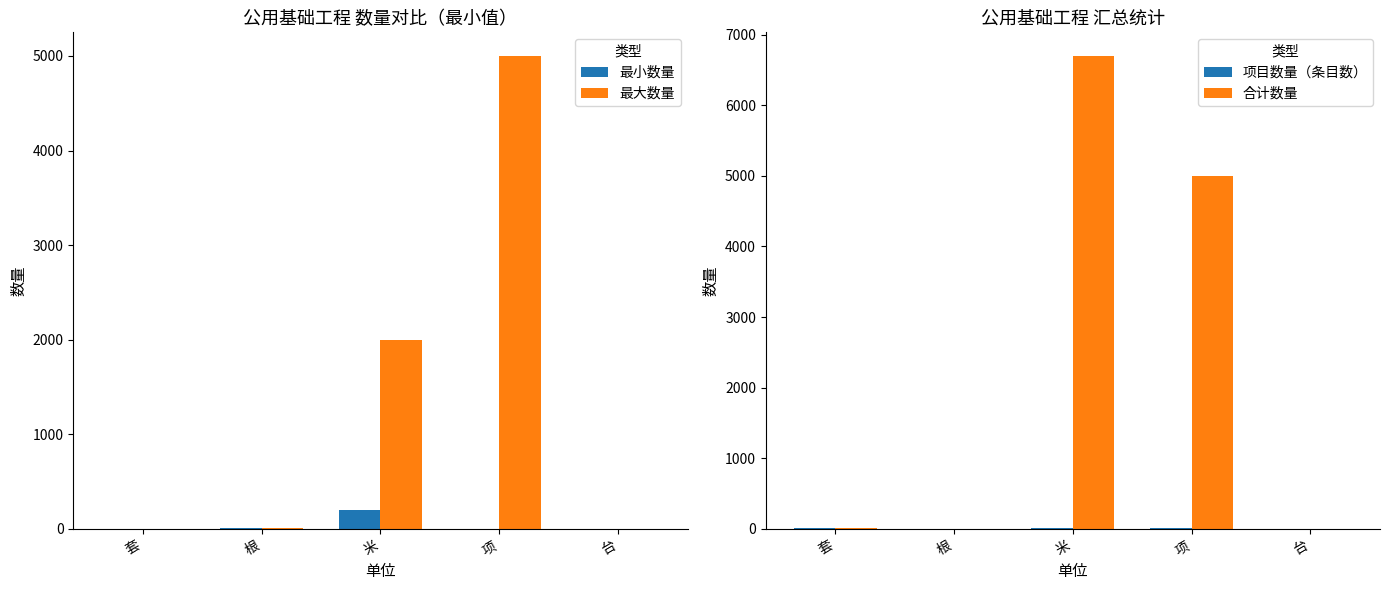

What is the difference between the maximum and minimum values in the 最小数量 series?

199